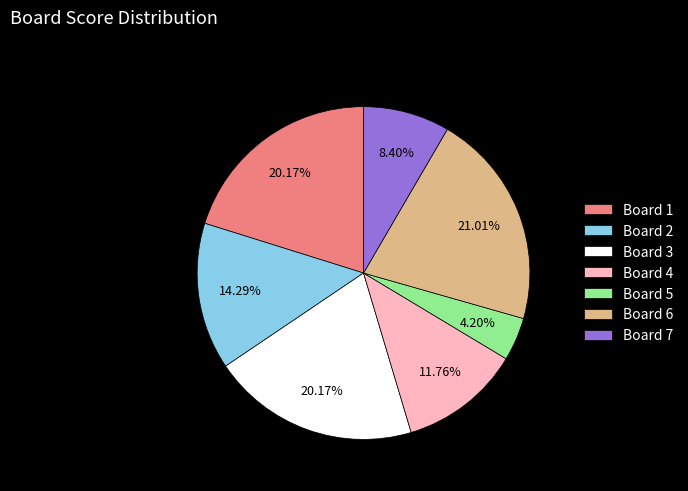

Do Board 3 and Board 4 together represent more than half of the pie?

No